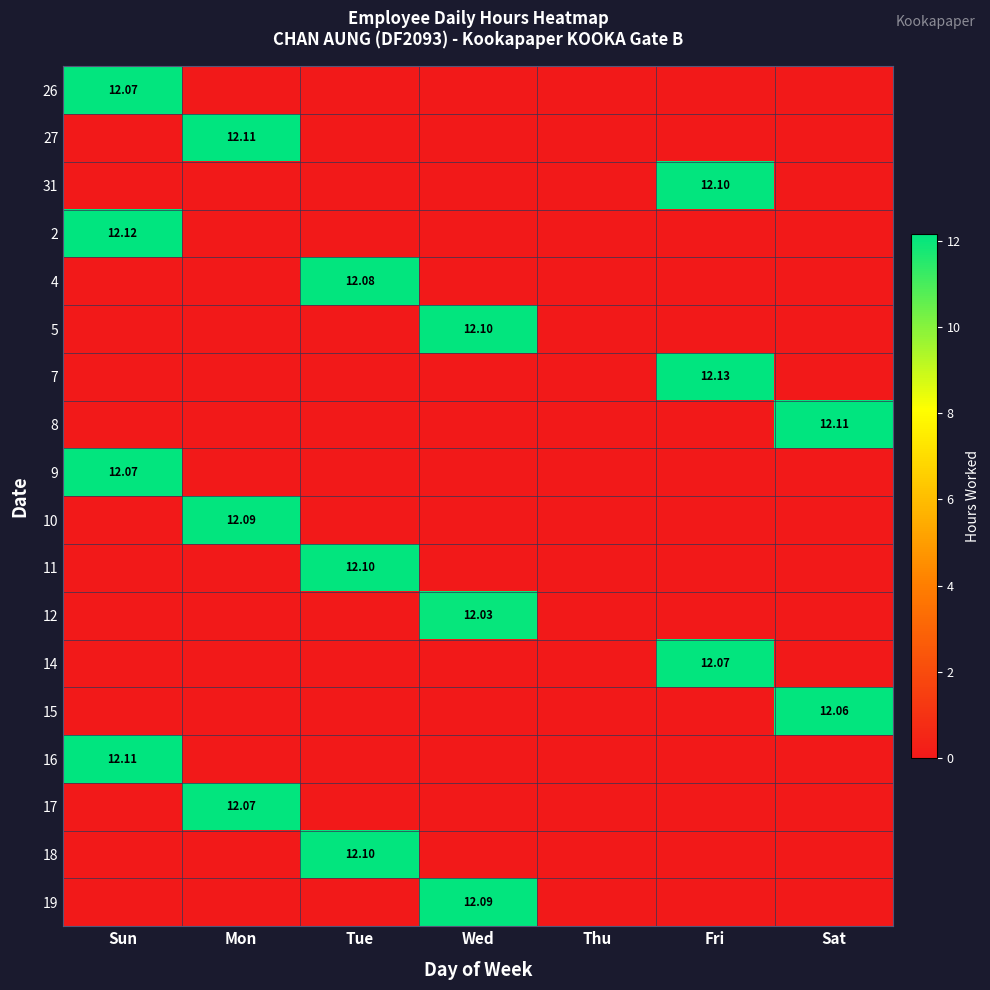

List the labels in order of 16 value, largest first.

Sun, Mon, Tue, Wed, Thu, Fri, Sat